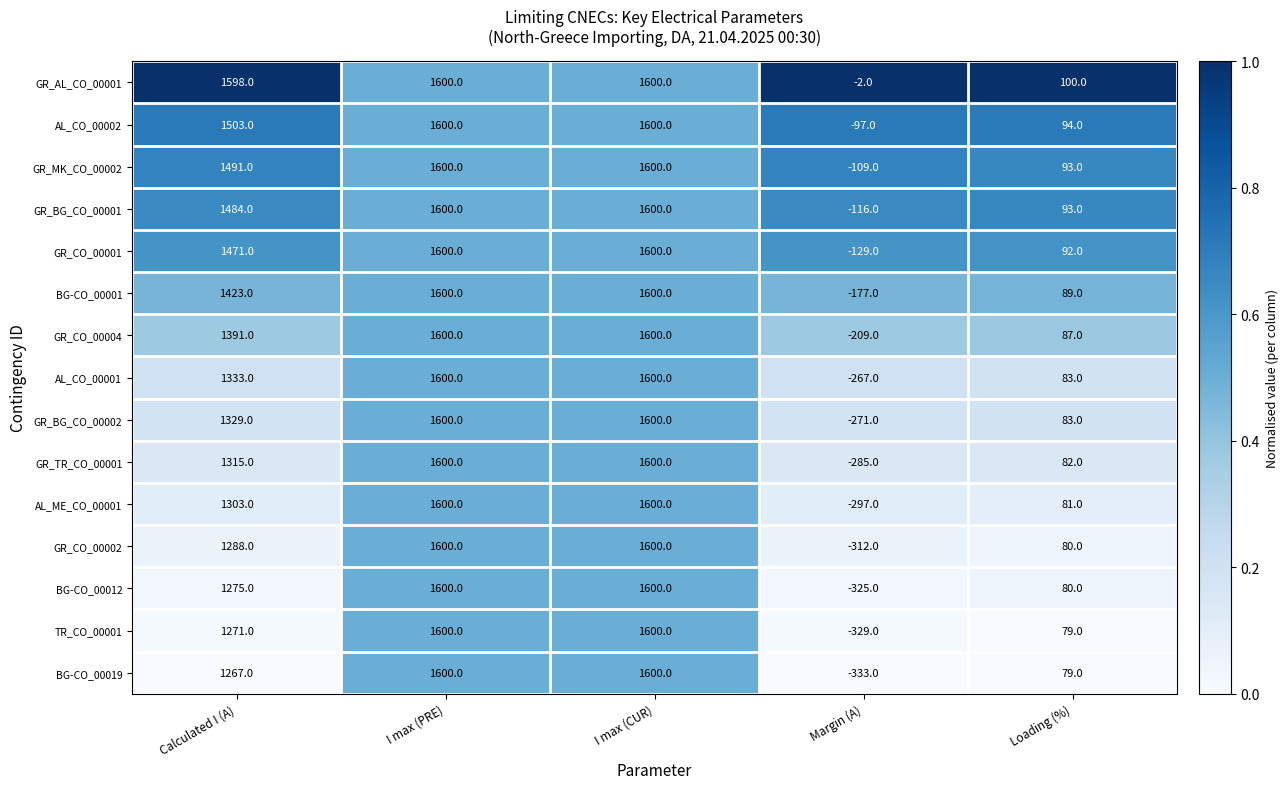

True or false: BG-CO_00001 has a value of 89 at Loading (%).

True